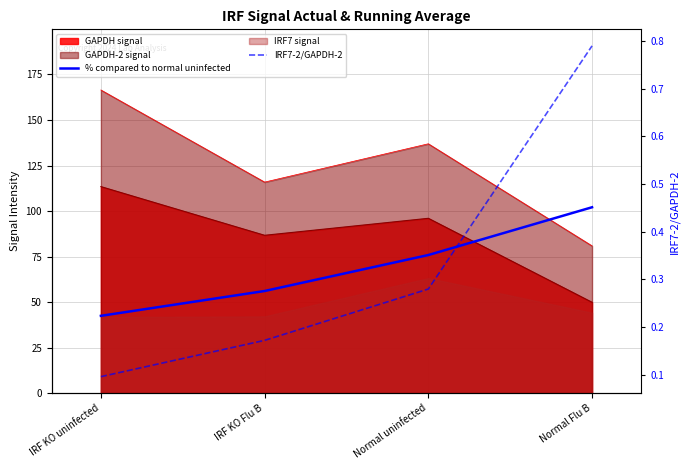

Which series has the largest total across all categories?

% compared to normal uninfected